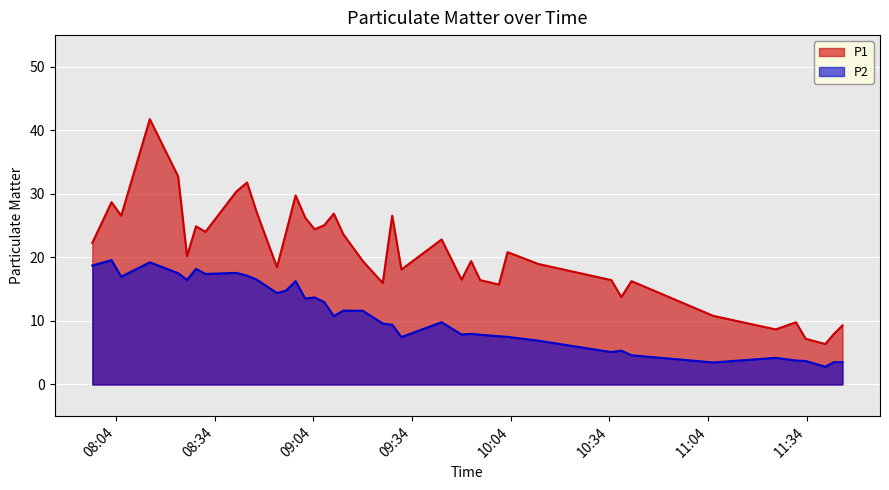

What is the smallest value displayed?

2.8